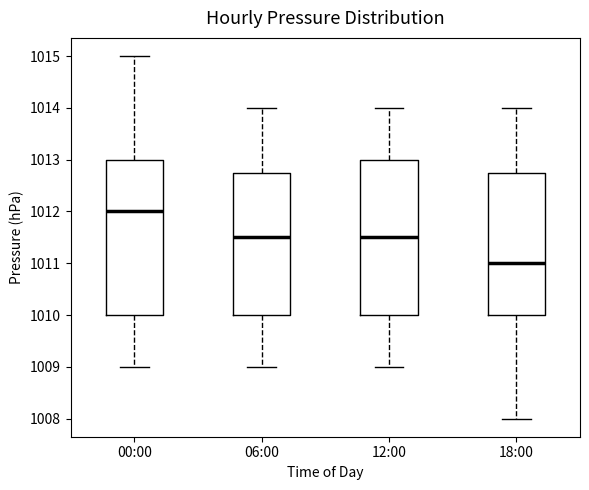

Which box has the lowest median line?

18:00